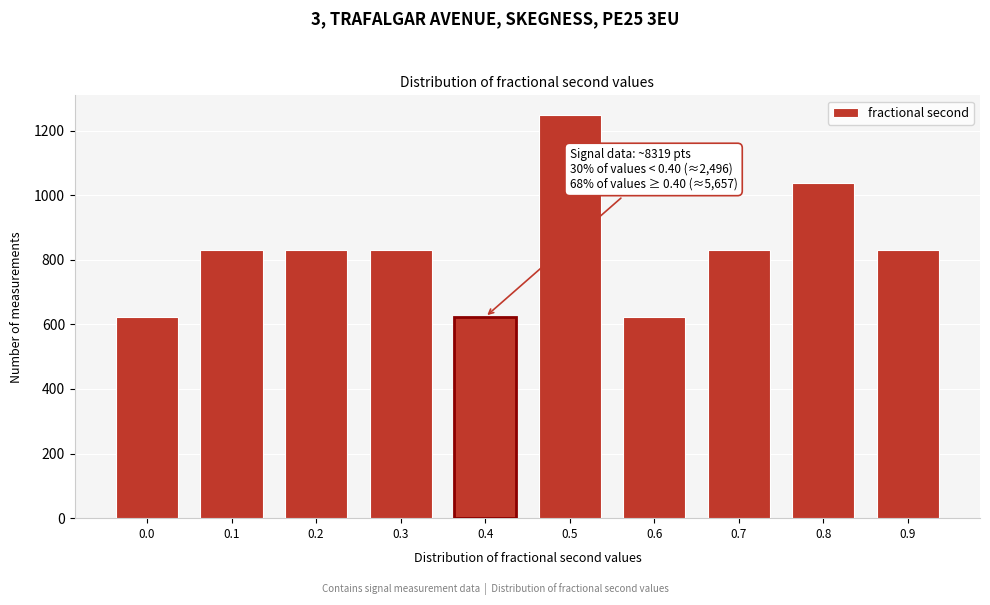

Reading right to left, extract all data points from this chart.

831	1039	831	623	1247	623	831	831	831	623